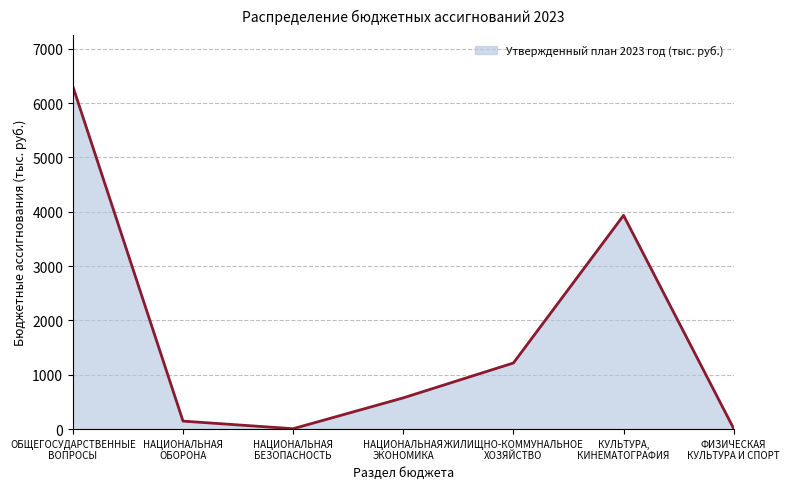

How many interior local valleys (lower than both neighbors) does the data have?

1